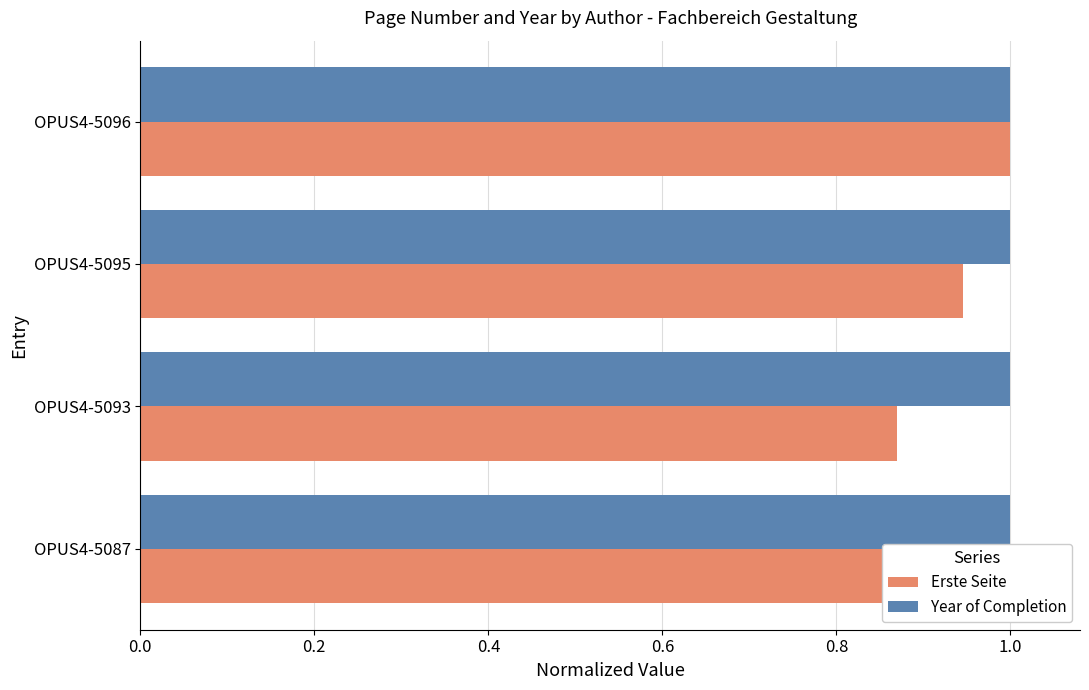

Does the chart contain stacked bars?

No